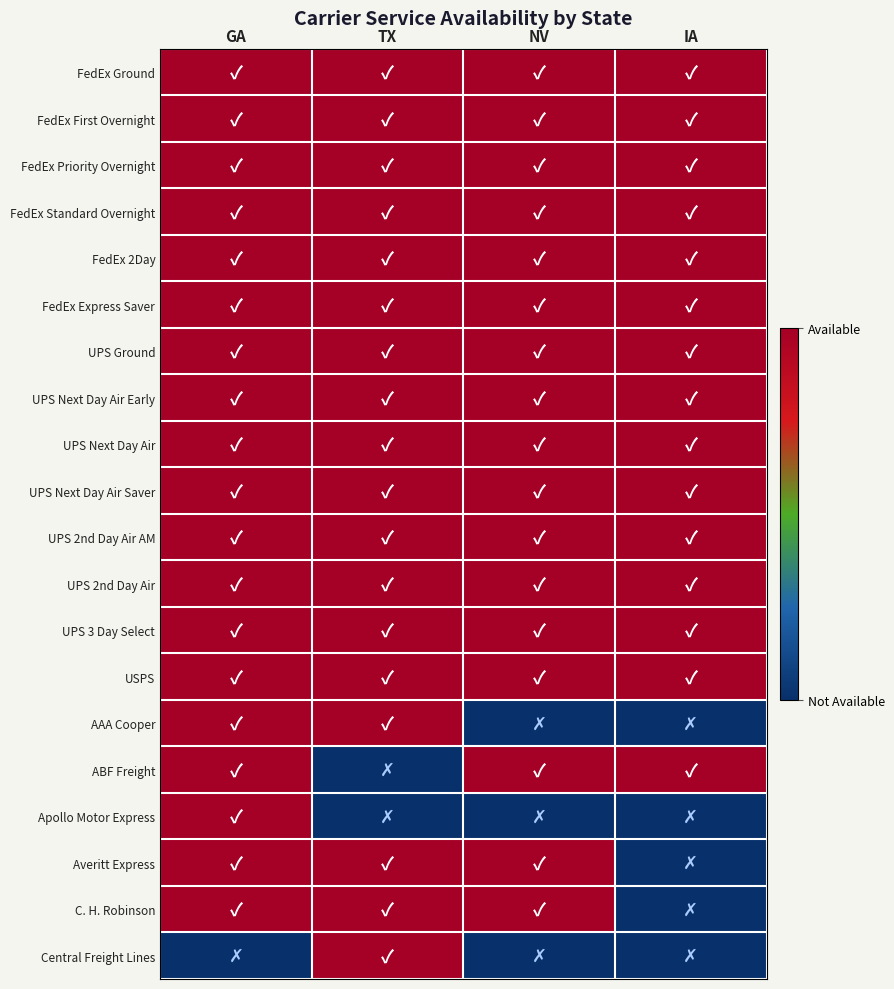

At how many categories does at least one series exceed 0?

4